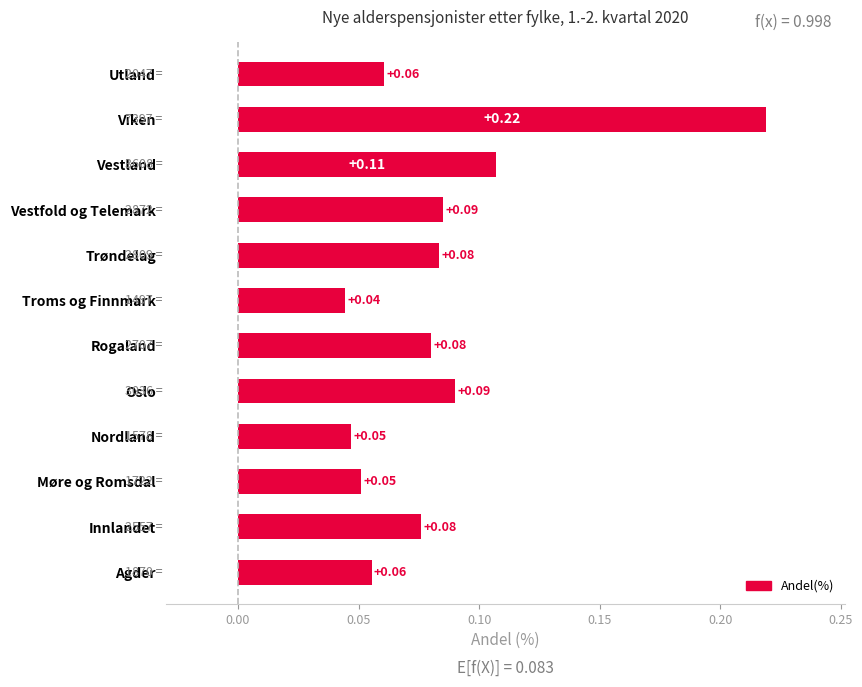

Which label corresponds to the smallest value in the chart?

Troms og Finnmark